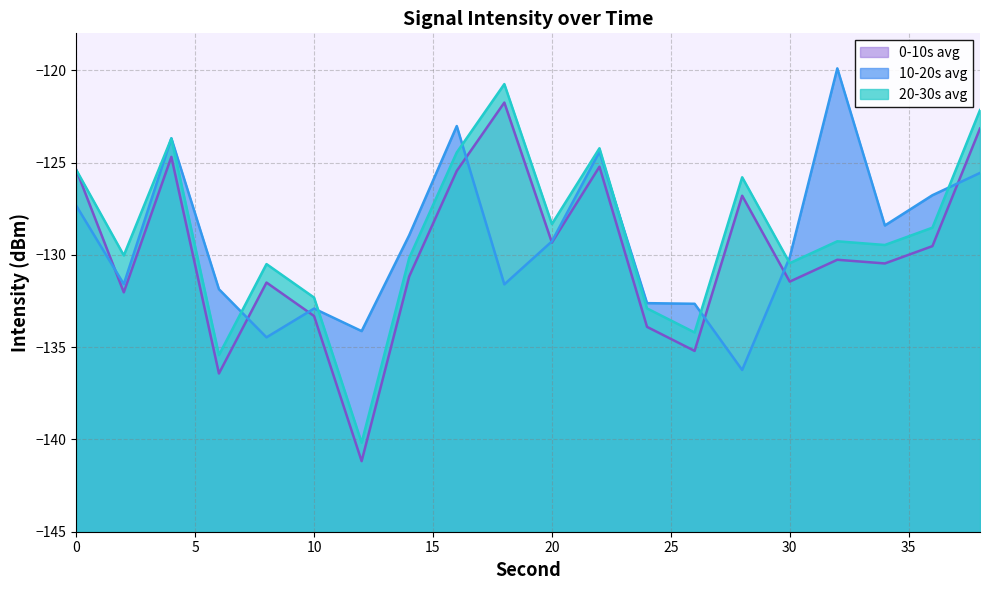

Reading left to right, what are all the values shown in this chart?

0-10s avg: 0=-125.4	2=-132.0	4=-124.7	6=-136.4	8=-131.5	10=-133.3	12=-141.2	14=-131.2	16=-125.5	18=-121.7	20=-129.3	22=-125.2	24=-133.9	26=-135.2	28=-126.8	30=-131.5	32=-130.3	34=-130.5	36=-129.5	38=-123.2
10-20s avg: 0=-127.3	2=-131.6	4=-123.7	6=-131.9	8=-134.5	10=-132.9	12=-134.1	14=-128.9	16=-123.0	18=-131.6	20=-129.3	22=-124.4	24=-132.6	26=-132.7	28=-136.2	30=-130.1	32=-119.9	34=-128.4	36=-126.8	38=-125.6
20-30s avg: 0=-125.4	2=-130.0	4=-123.7	6=-135.4	8=-130.5	10=-132.3	12=-140.2	14=-130.2	16=-124.5	18=-120.7	20=-128.3	22=-124.2	24=-132.9	26=-134.2	28=-125.8	30=-130.5	32=-129.3	34=-129.5	36=-128.5	38=-122.2